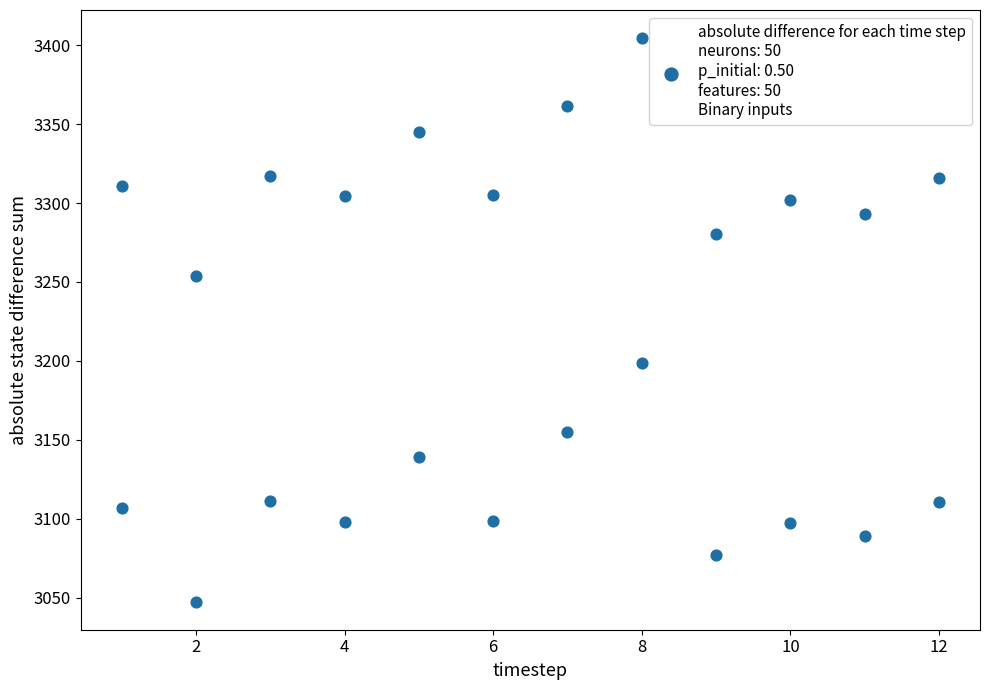

How many data points are displayed?

24